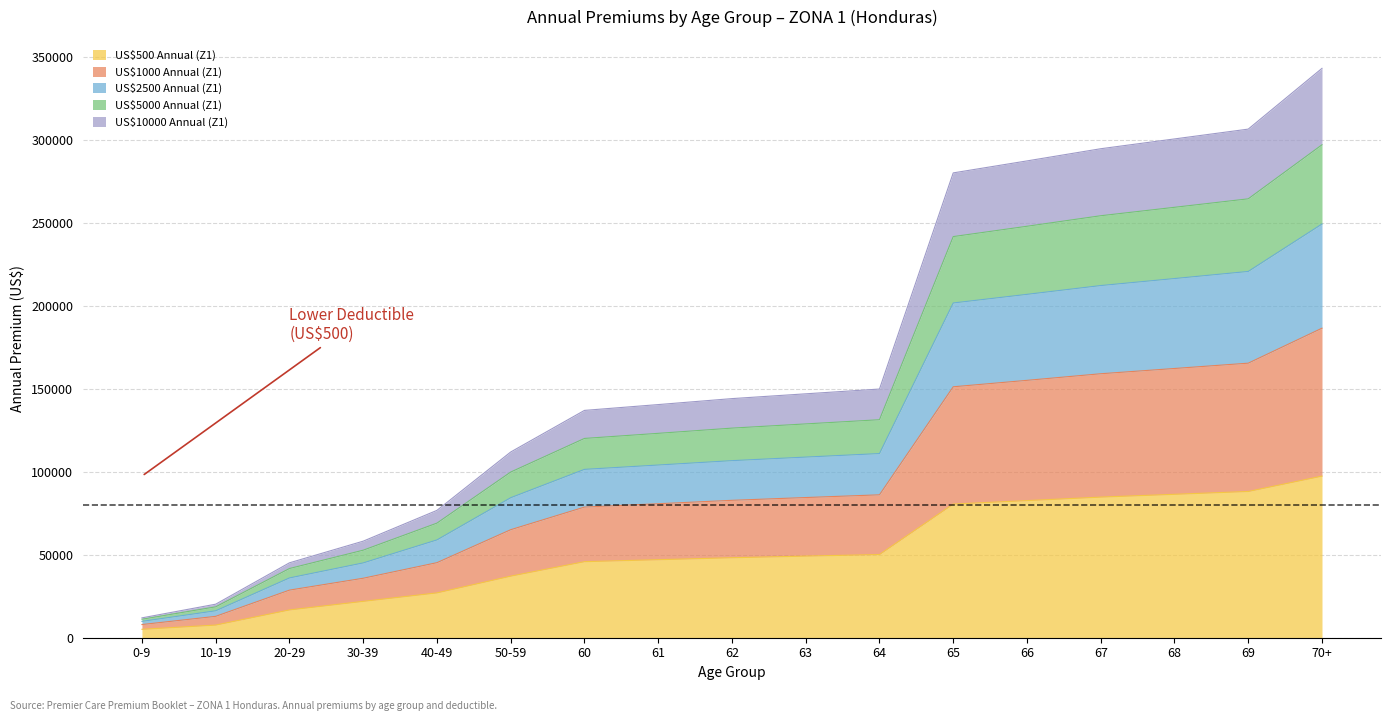

At which category is the sum across all series the highest?

70+